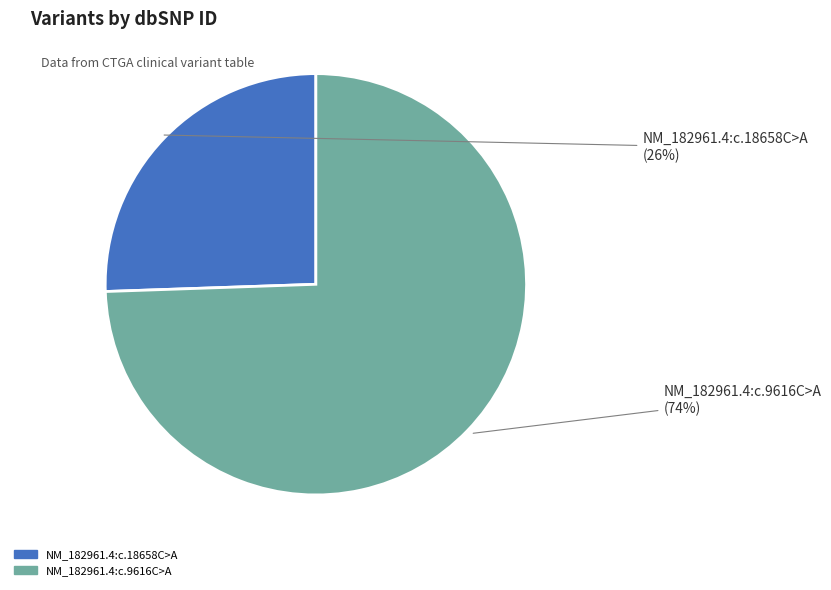

To the nearest percent, what is the combined percentage of NM_182961.4:c.9616C>A and NM_182961.4:c.18658C>A?

100%